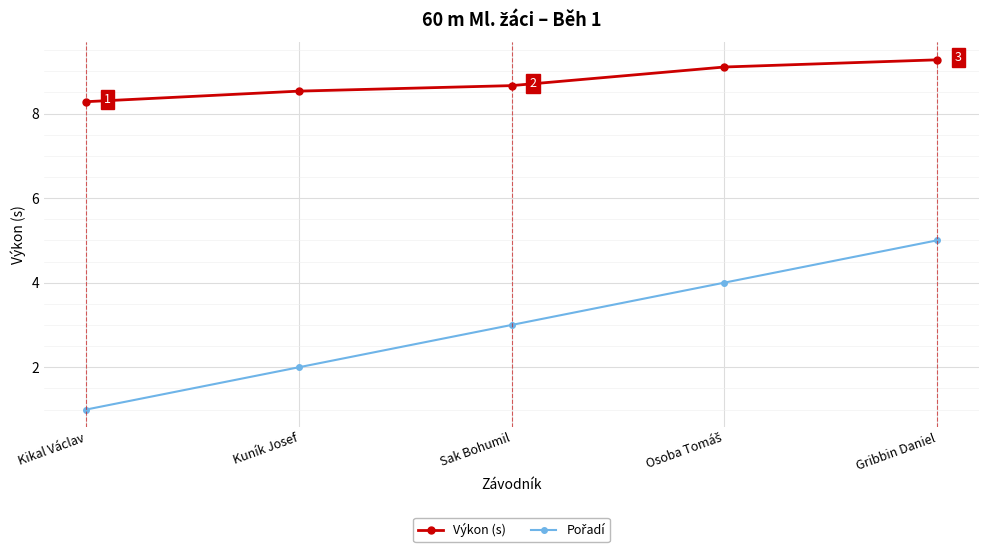

The value of Výkon (s) at Kikal Václav is 13.6. True or false?

False